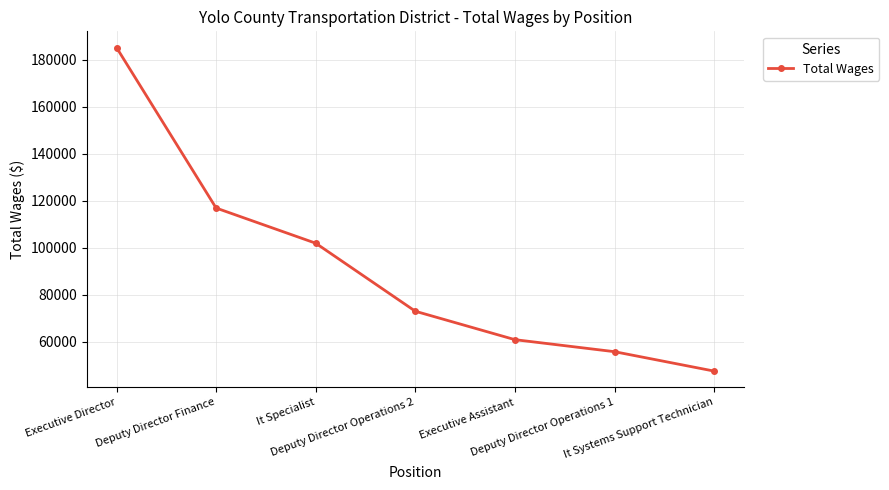

Reading right to left, transcribe all the data shown in this chart.

47619	55866	60973	73048	101949	116898	185093